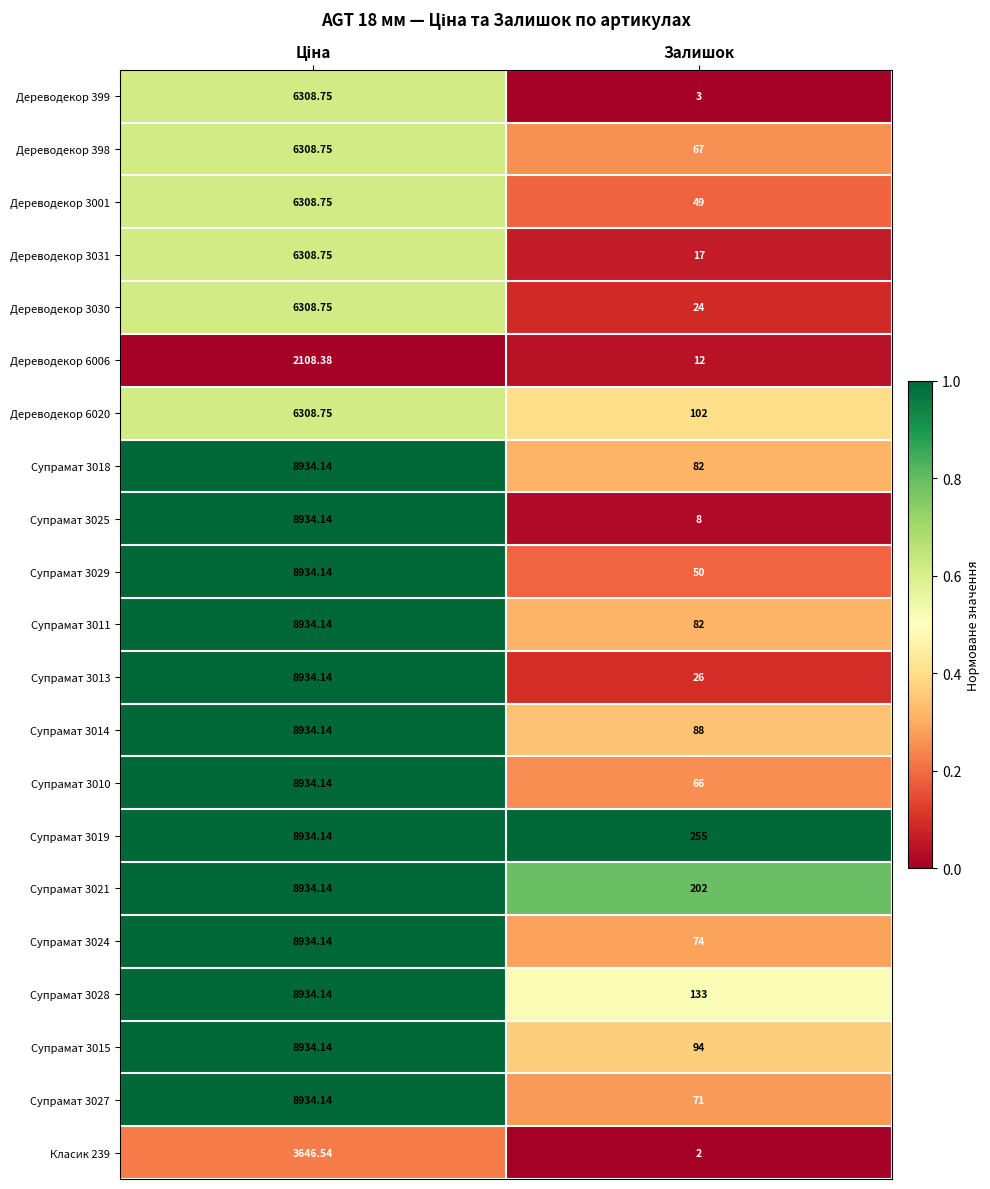

Which series has the widest spread of values?

Супрамат 3025